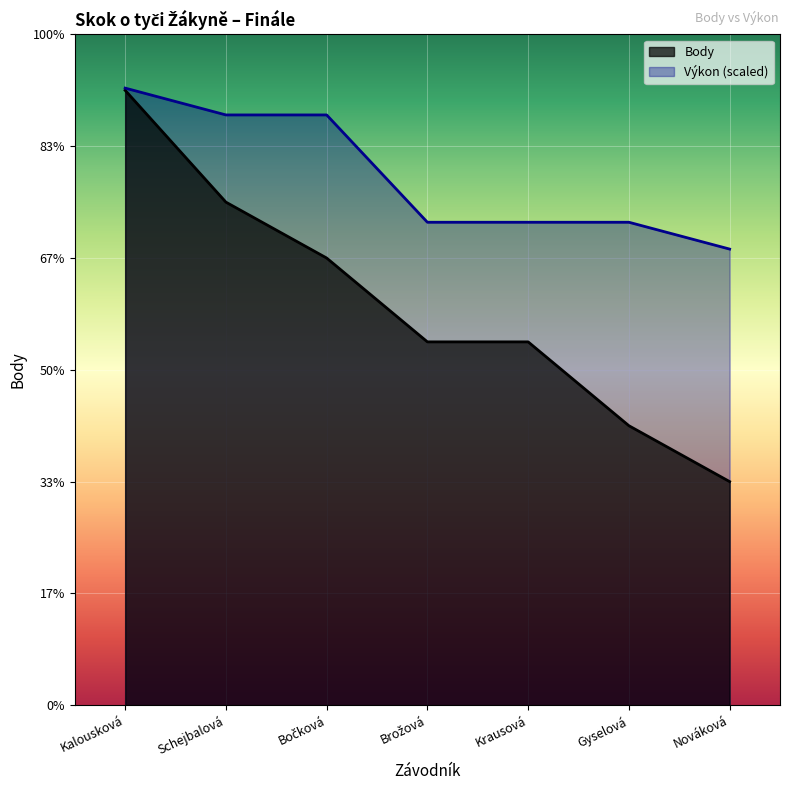

What is the minimum value shown in the chart?

4.0